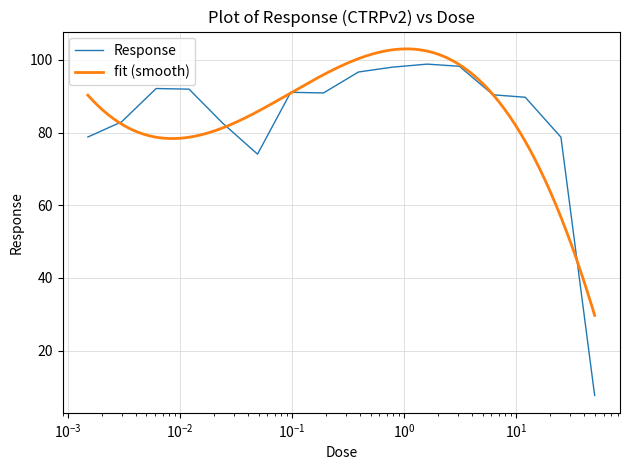

What is the maximum value shown in the chart?

98.9